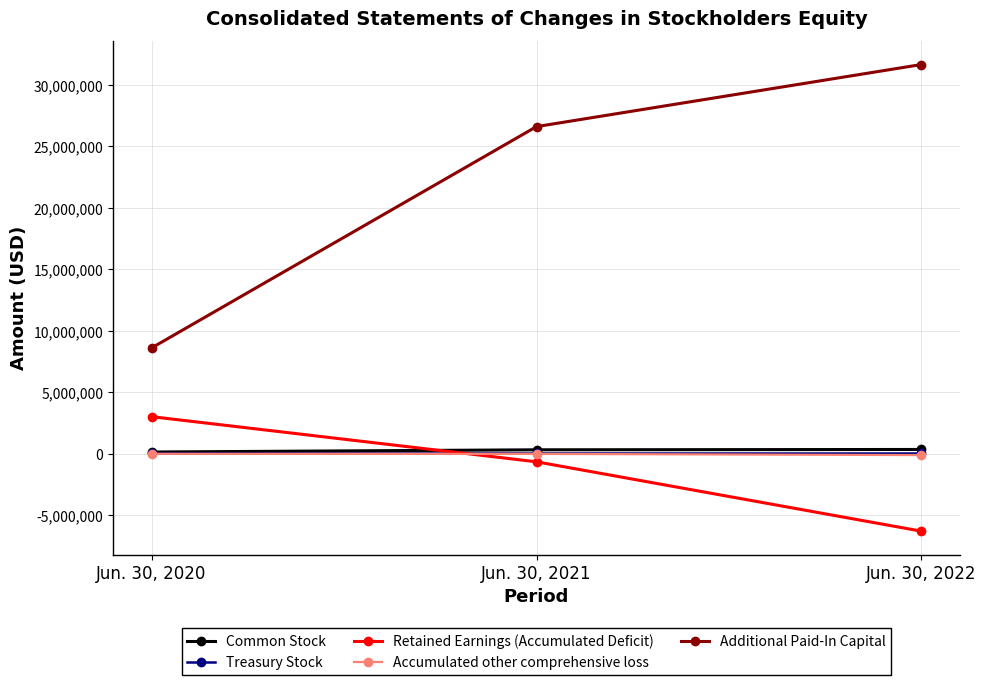

What is the value of the Common Stock point at the 1st from the left?

144100